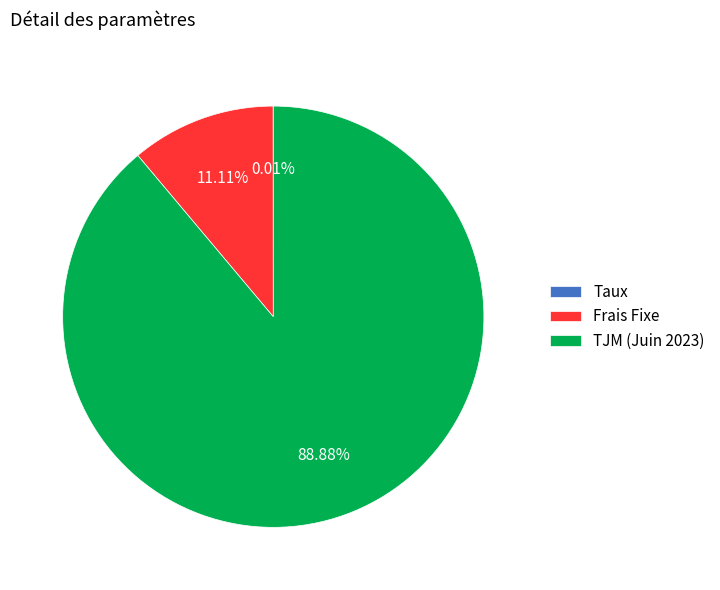

Combined, do TJM (Juin 2023) and Frais Fixe account for over 50%?

Yes